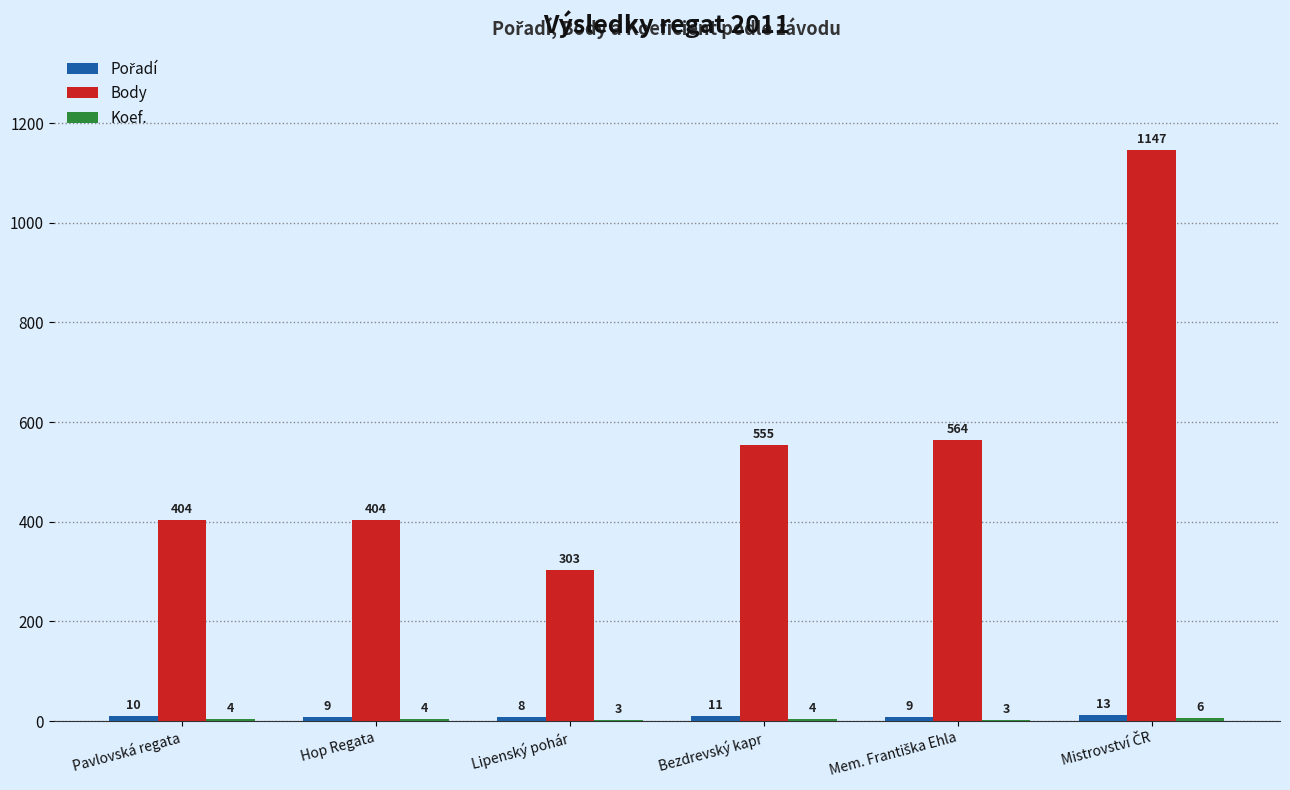

What is the maximum value shown in the chart?

1147